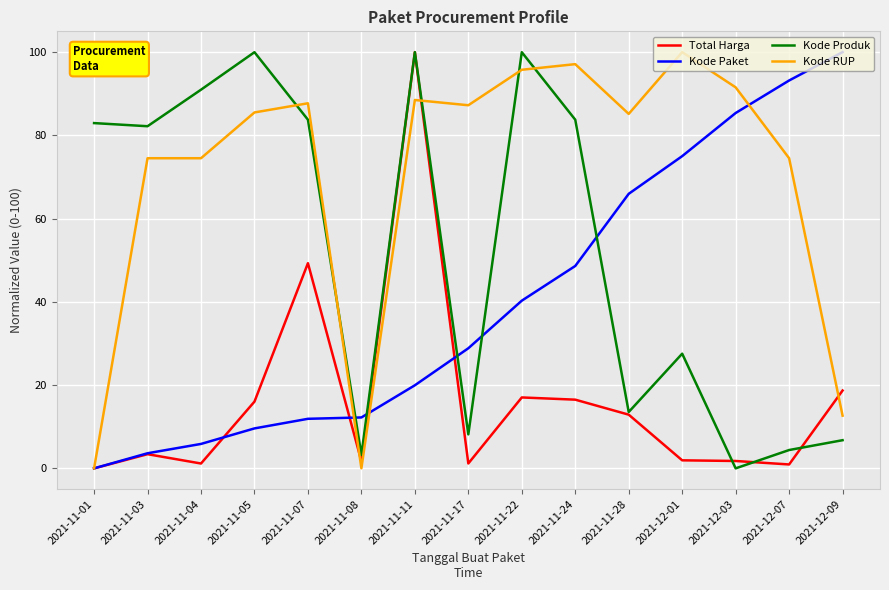

What are all the series names shown in the legend?

Total Harga, Kode Paket, Kode Produk, Kode RUP